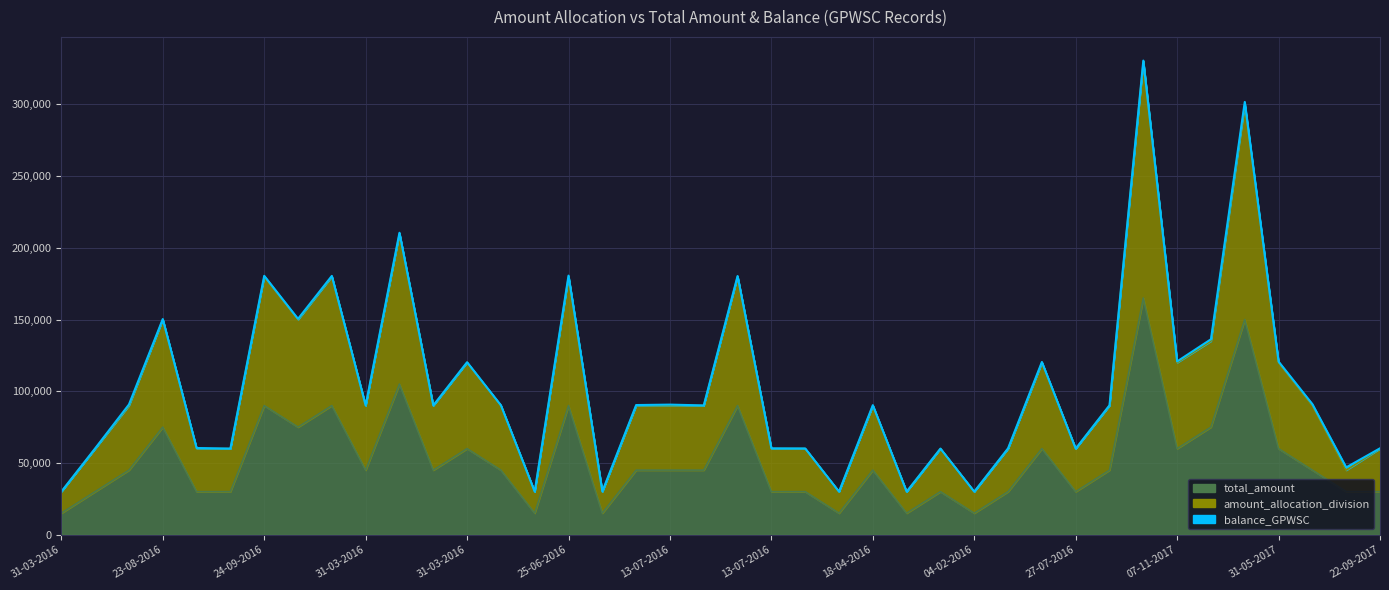

What is the difference between the second highest and minimum values in the amount_allocation_division series?

270012